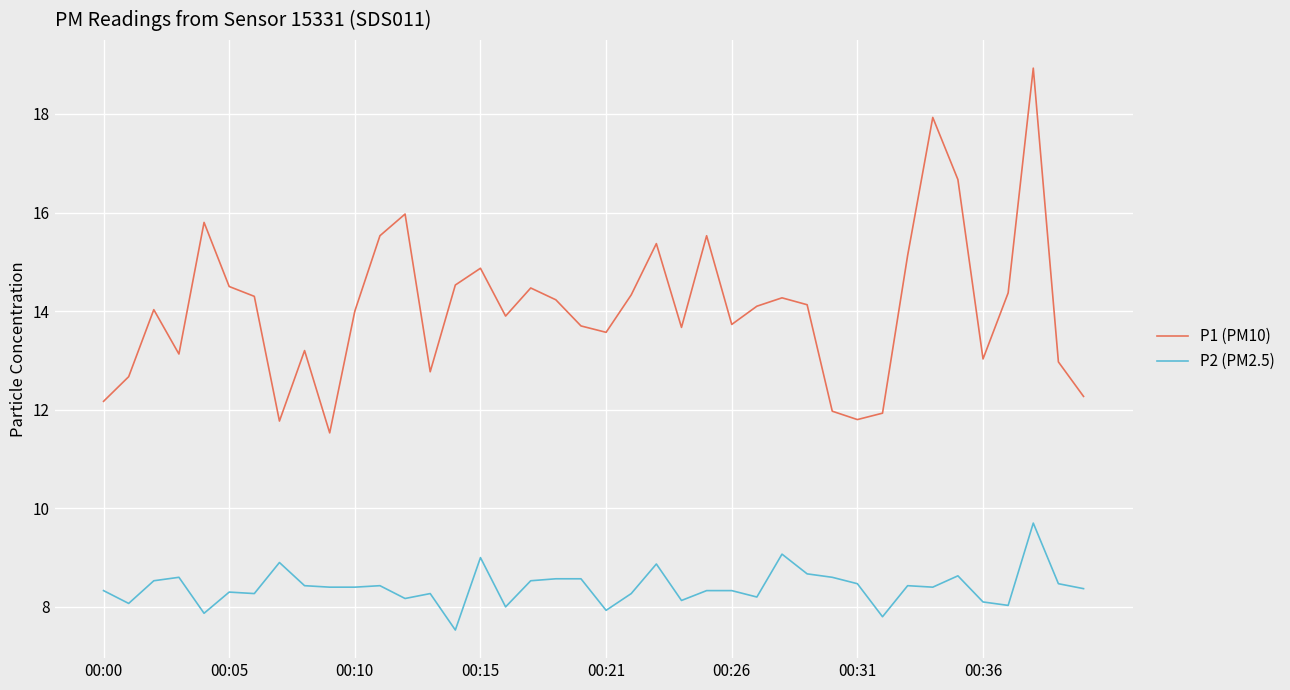

True or false: P1 (PM10) and P2 (PM2.5) cross at least once.

False